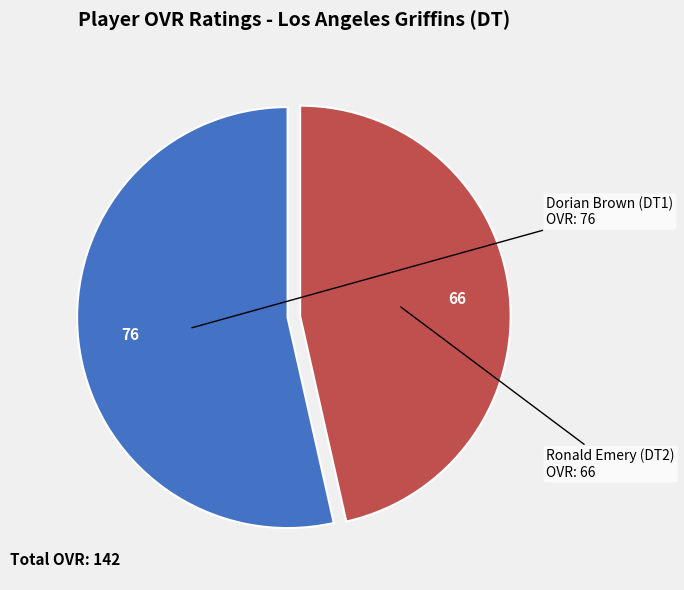

Is there a majority slice in this chart?

Yes